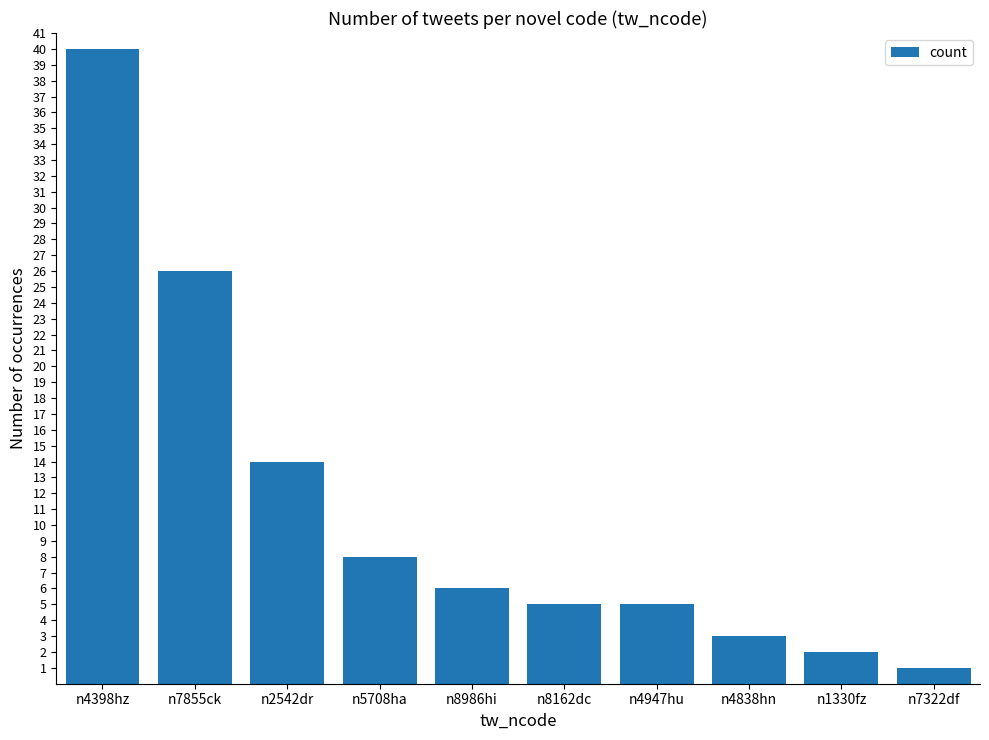

The value at n1330fz is 2. True or false?

True